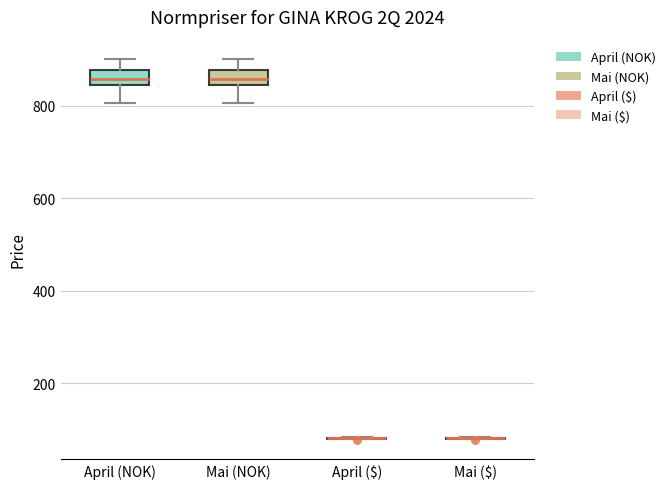

Reading left to right, transcribe this box plot: for each box, give where its median line is, the range the box spans, and where its two whiskers end, as read against the y-axis. The values are not printed on the chart, so give them approximately, as read against the axis.

April (NOK): median 860, box 840 to 880, whiskers 800 to 900
Mai (NOK): median 860, box 840 to 880, whiskers 800 to 900
April ($): box collapsed to a line at 80, whiskers 80 to 80
Mai ($): box collapsed to a line at 80, whiskers 80 to 80